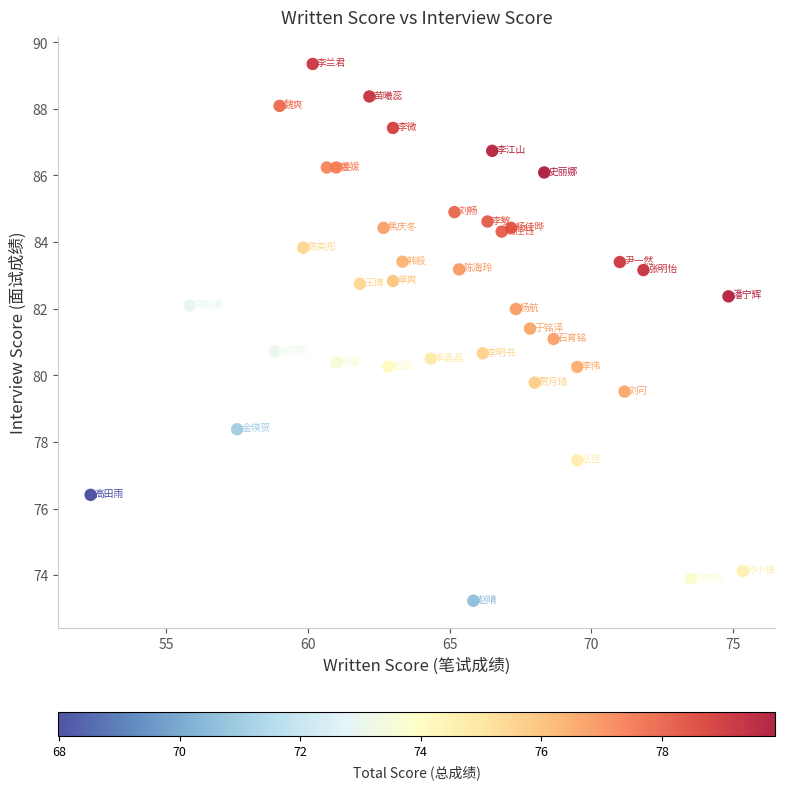

What is the range of Y values (max minus min)?

16.1